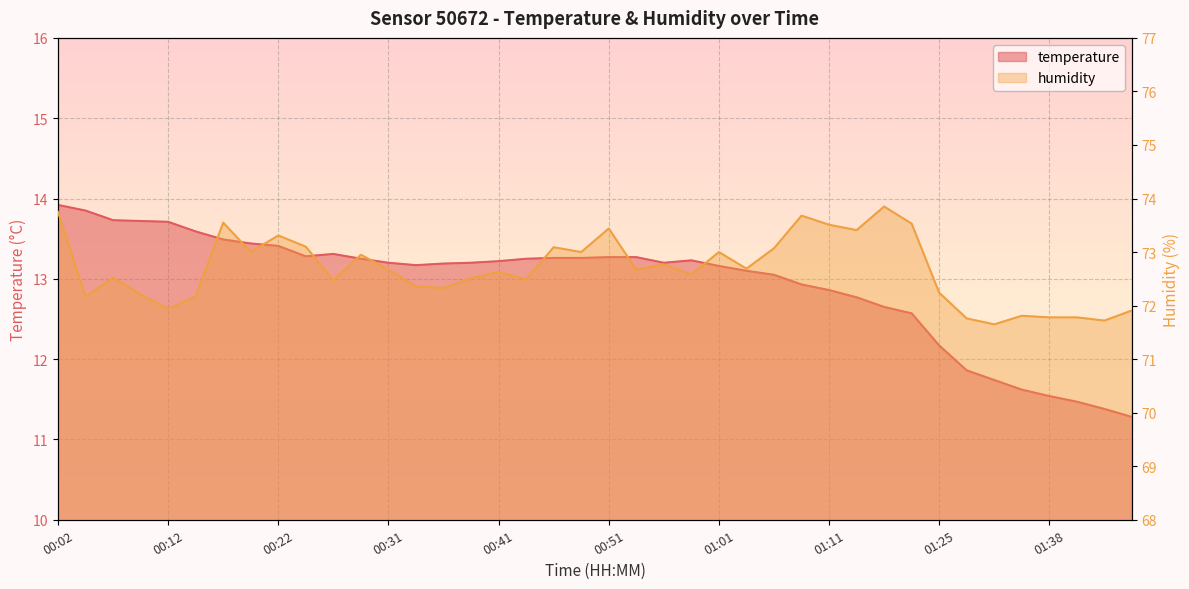

Reading left to right, transcribe all the data shown in this chart.

temperature: 13.9	13.8	13.7	13.7	13.7	13.6	13.5	13.4	13.4	13.3	13.3	13.2	13.2	13.2	13.2	13.2	13.2	13.2	13.3	13.3	13.3	13.3	13.2	13.2	13.2	13.1	13.1	12.9	12.9	12.8	12.7	12.6	12.2	11.9	11.7	11.6	11.5	11.5	11.4	11.3
humidity: 73.8	72.2	72.5	72.2	71.9	72.2	73.5	73.0	73.3	73.1	72.5	73.0	72.7	72.4	72.3	72.5	72.6	72.5	73.1	73.0	73.4	72.7	72.8	72.6	73.0	72.7	73.1	73.7	73.5	73.4	73.8	73.5	72.2	71.8	71.7	71.8	71.8	71.8	71.7	71.9